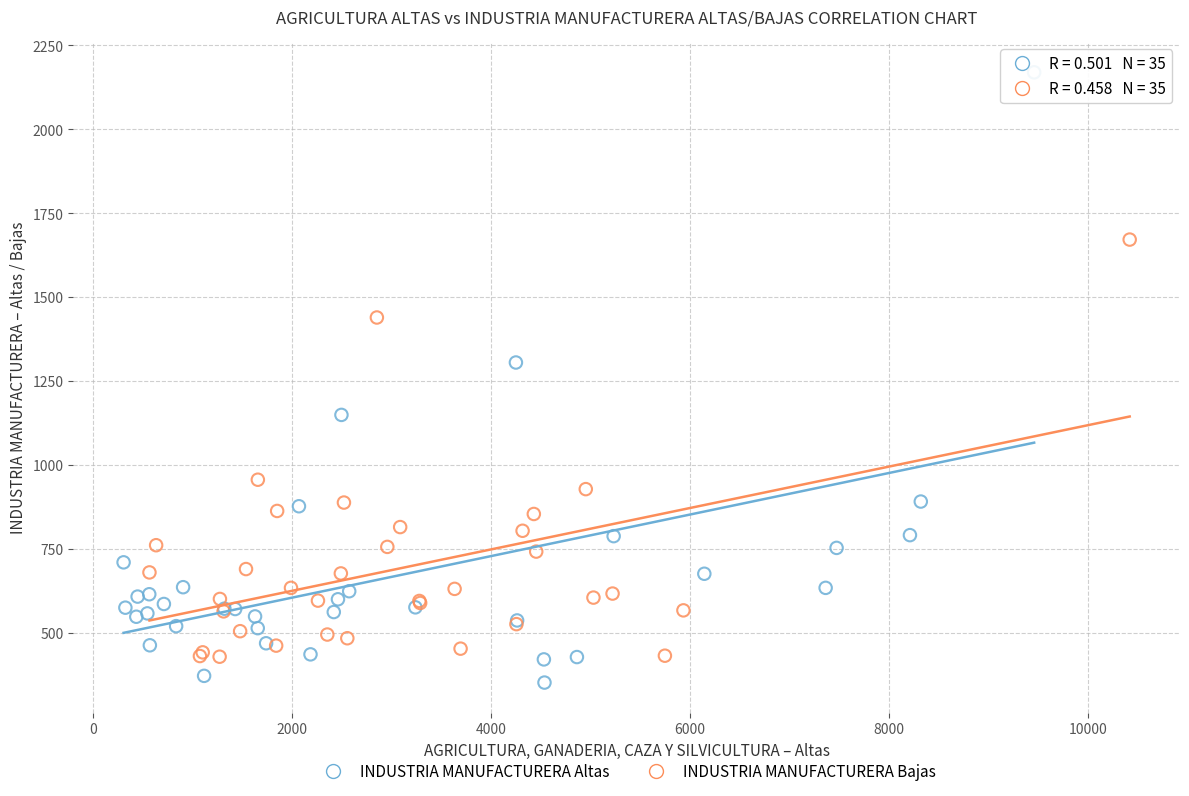

Which series contains the highest Y value?

INDUSTRIA MANUFACTURERA Altas